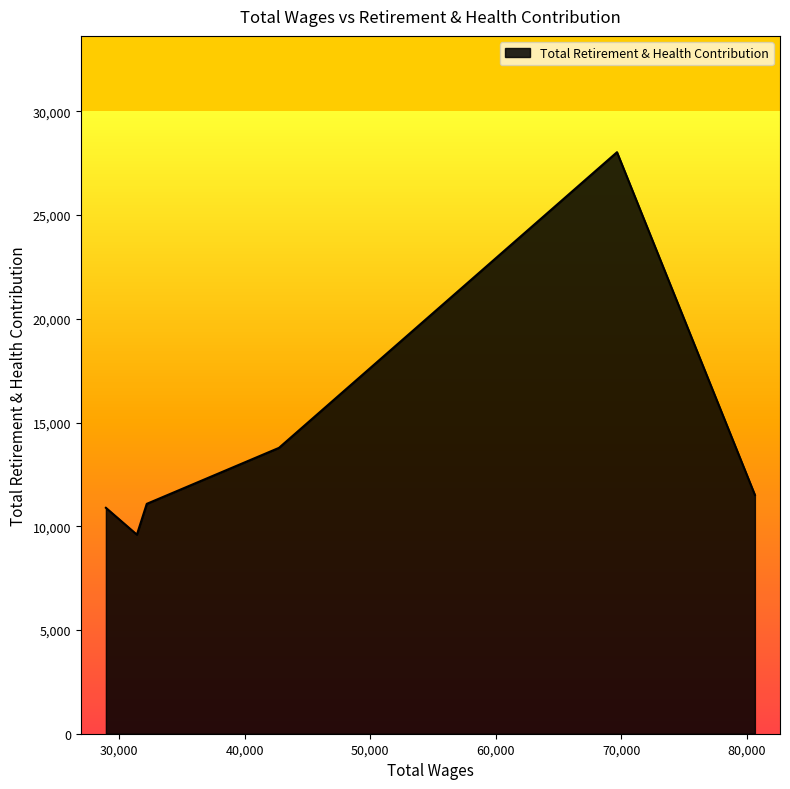

What is the average value?

14147